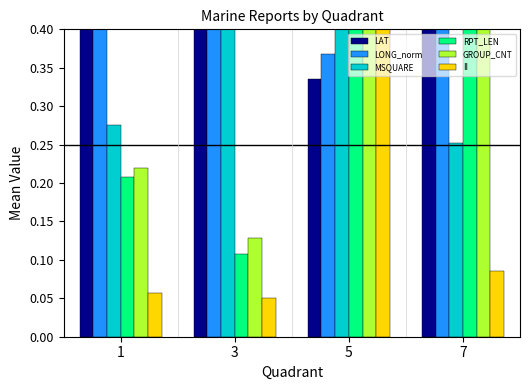

Which label corresponds to the smallest value in the chart?

3